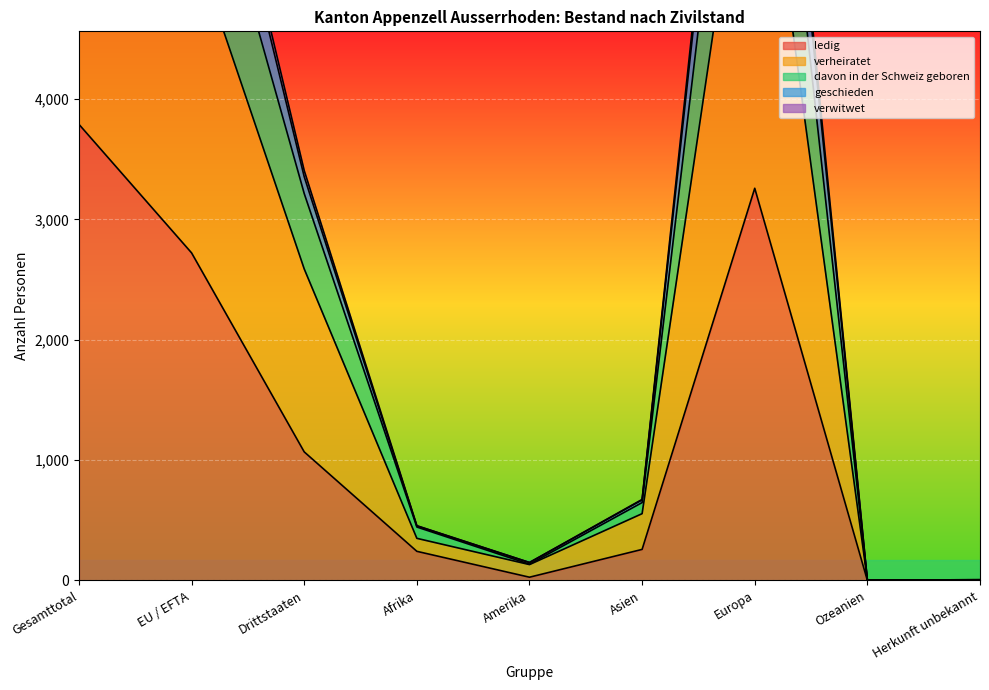

Which category has the lowest value across all series?

Ozeanien